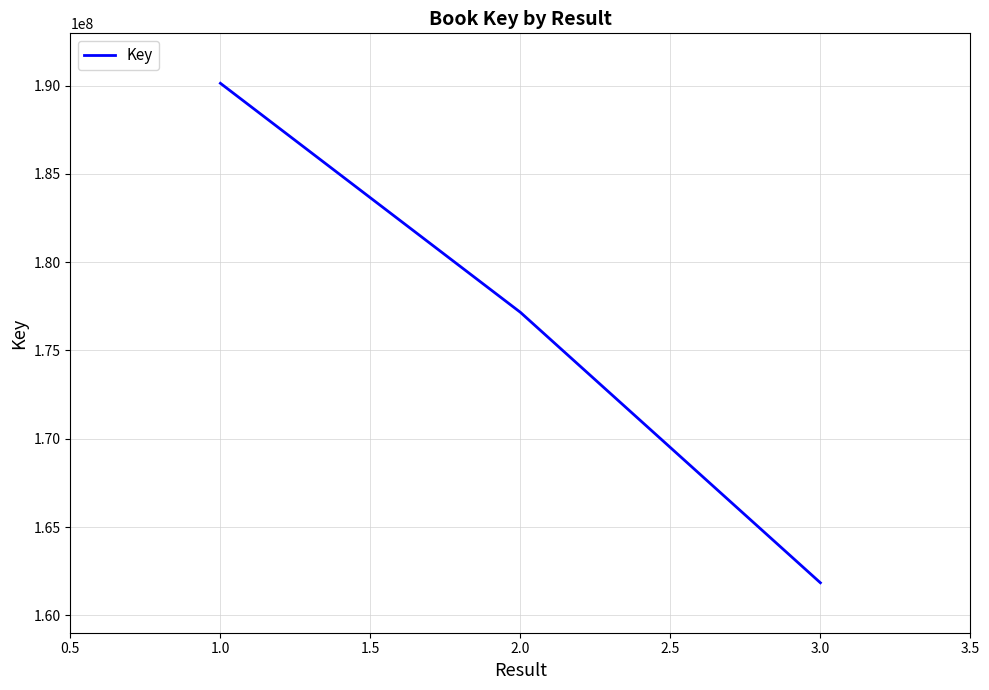

What is the label of the 3rd point from the right?

1.0